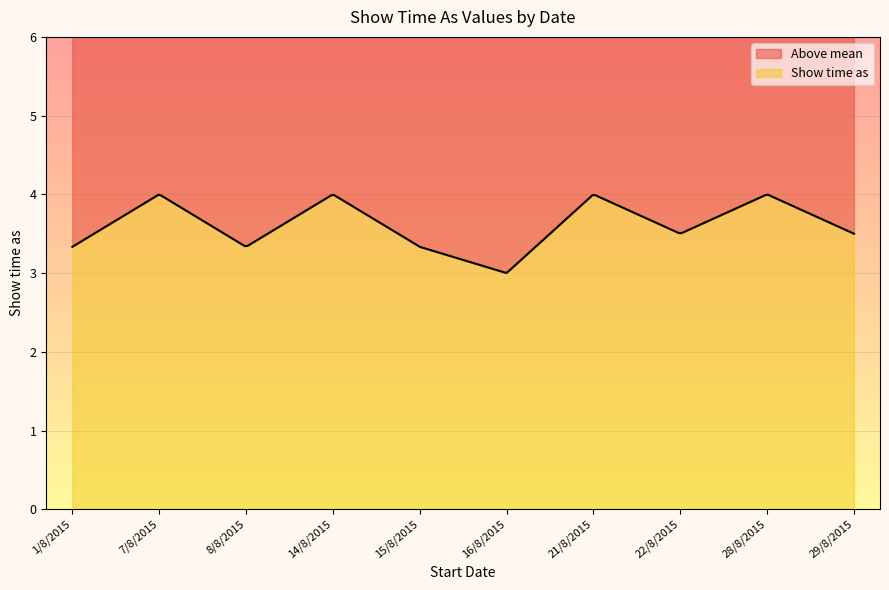

Is it true that the value at 16/8/2015 is 2?

False